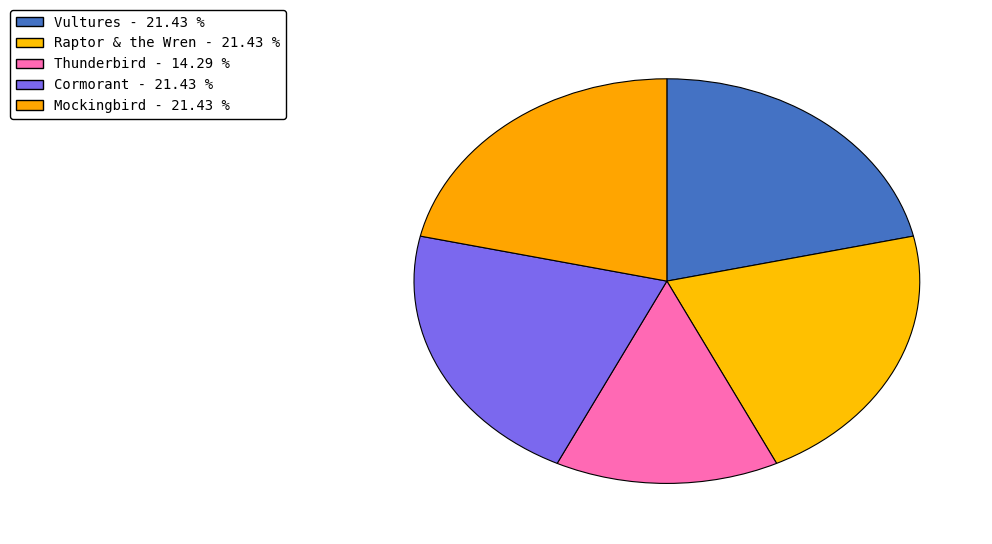

How many segments does this pie chart have?

5